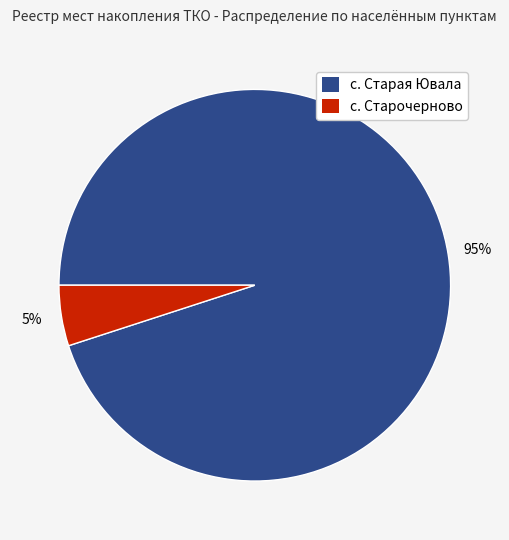

Which slice is the largest?

с. Старая Ювала